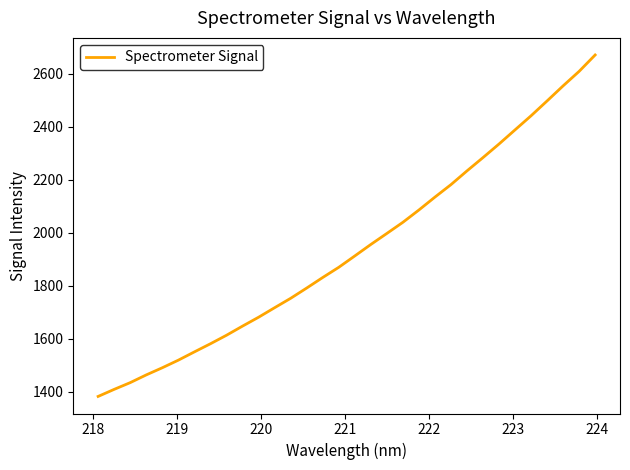

What is the maximum value shown in the chart?

2670.0